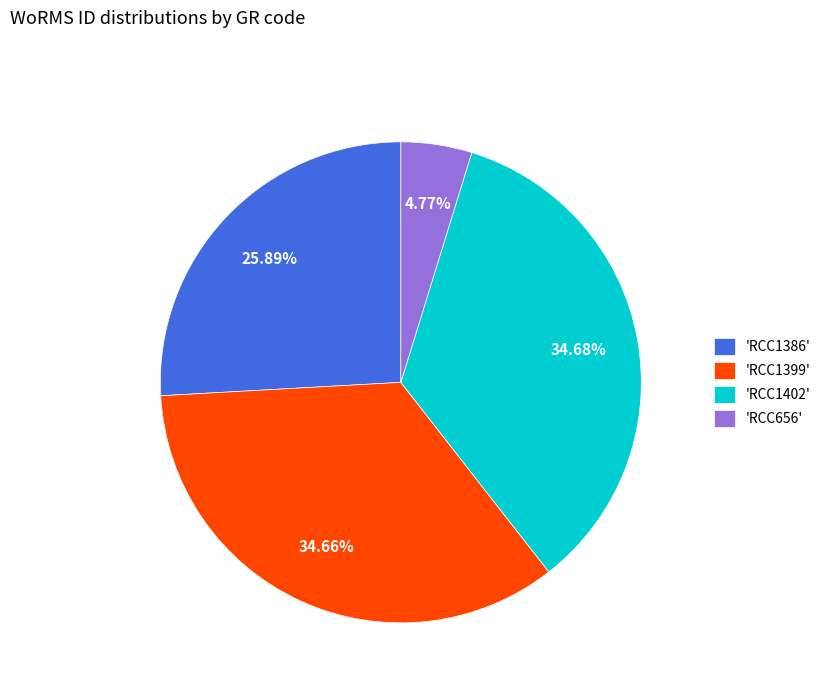

Is there a majority slice in this chart?

No